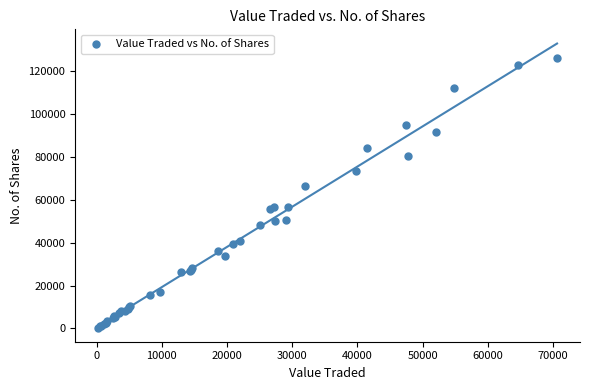

What Y value in the scatter plot is closest to 63439?

66610